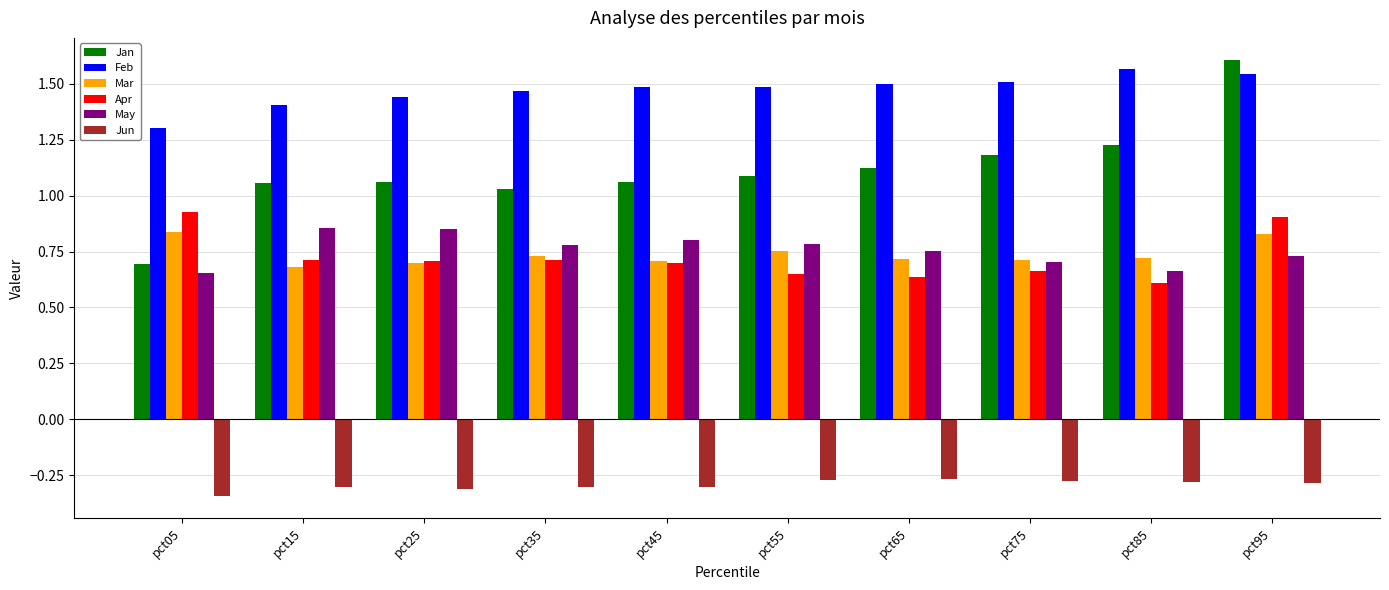

Which series has the largest range (max minus min)?

Jan